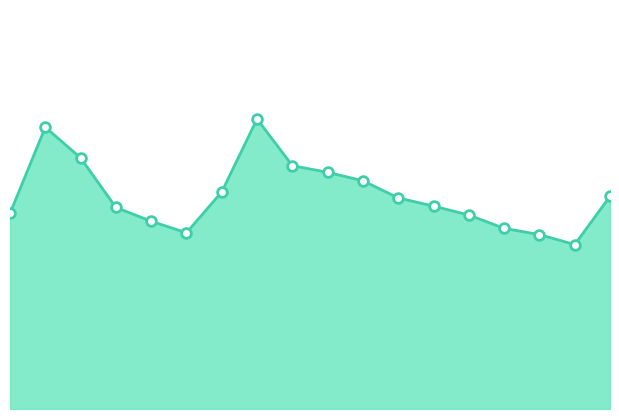

How many lines are shown in the chart?

1